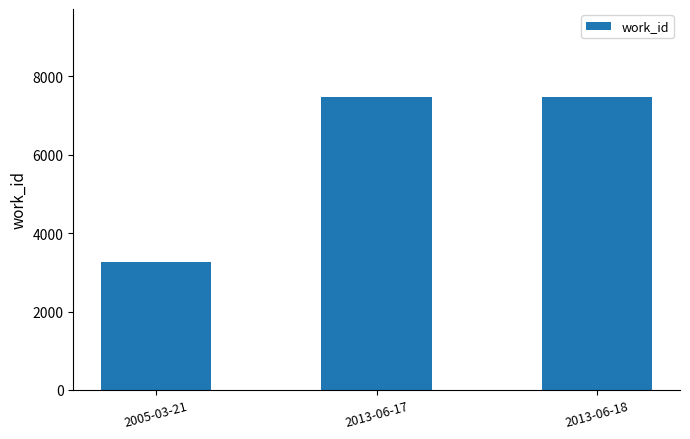

Are the bars grouped side by side (vs. stacked)?

No